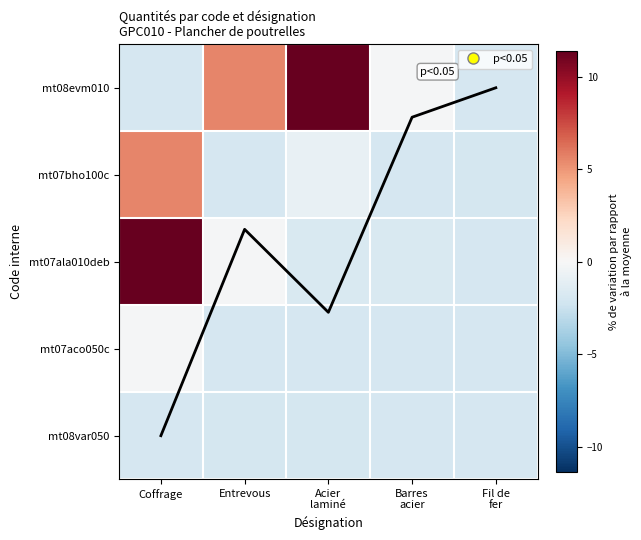

Which label corresponds to the smallest value in the chart?

Fil de
fer